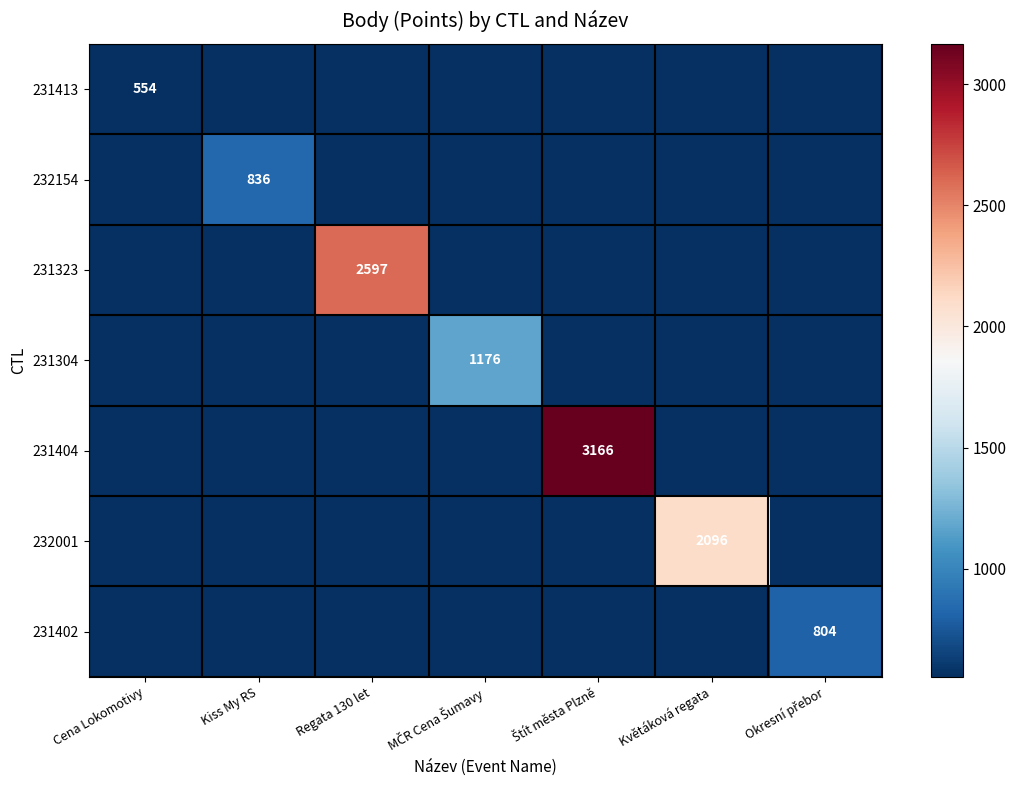

The value of 232154 at Kiss My RS is 836. True or false?

True